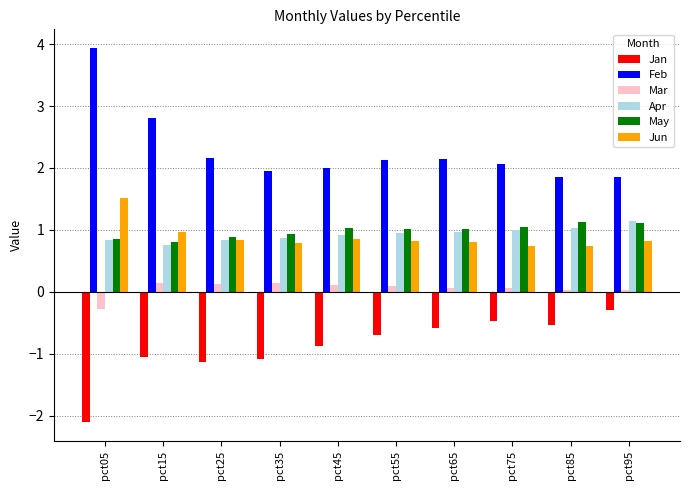

True or false: Jan has a value of -1.1 at pct15.

True